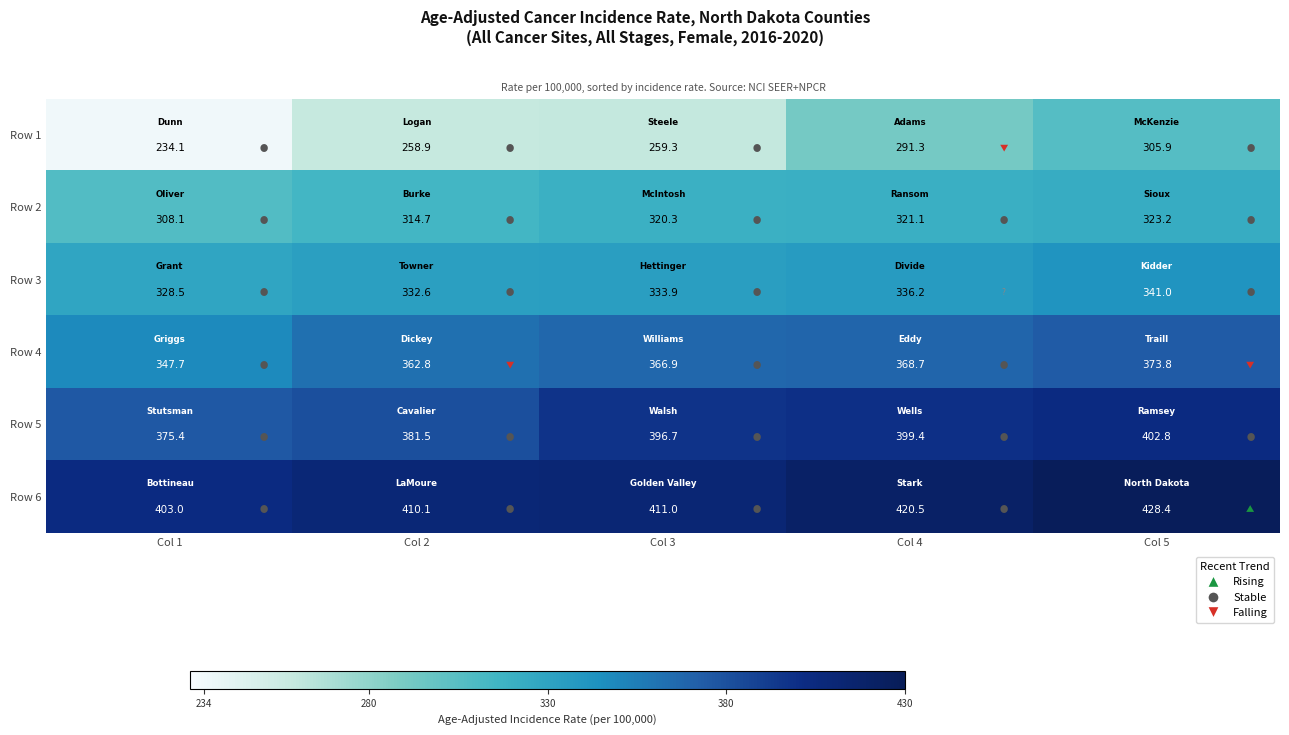

What is the difference between the Row 6 values at Col 3 and Col 5?

17.4